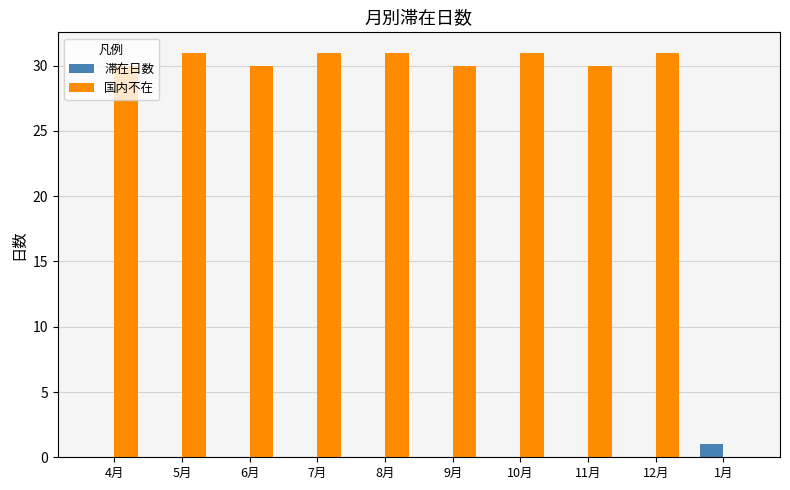

Does the chart contain stacked bars?

No